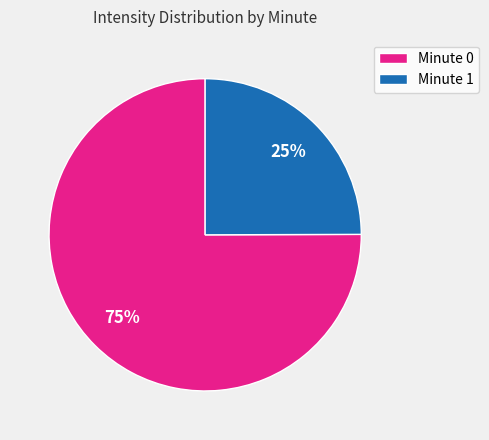

The Minute 1 slice represents 25% of the pie. True or false?

True